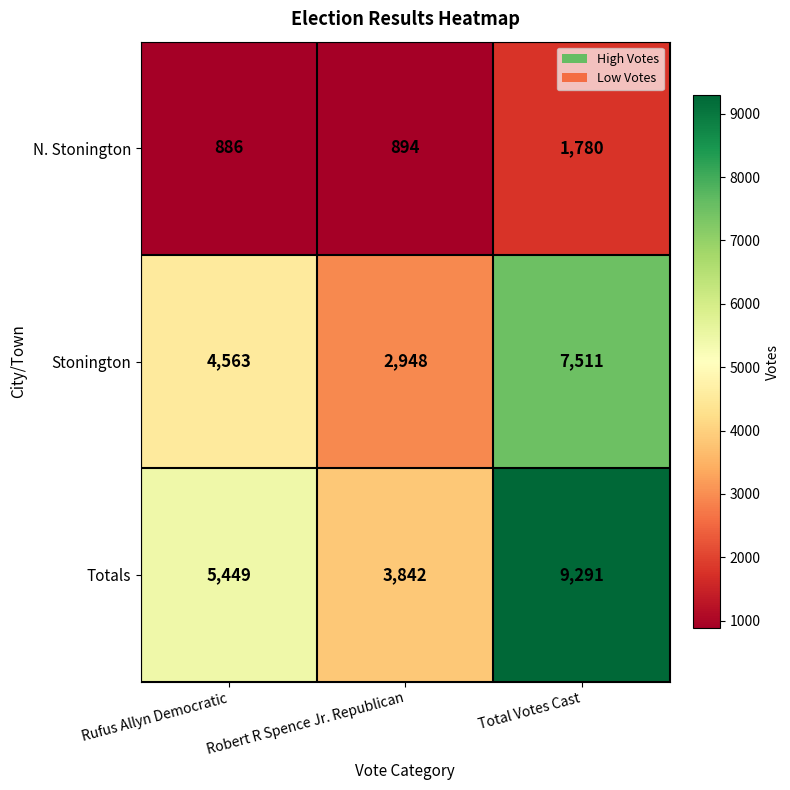

How many values in the N. Stonington series are below 894?

1